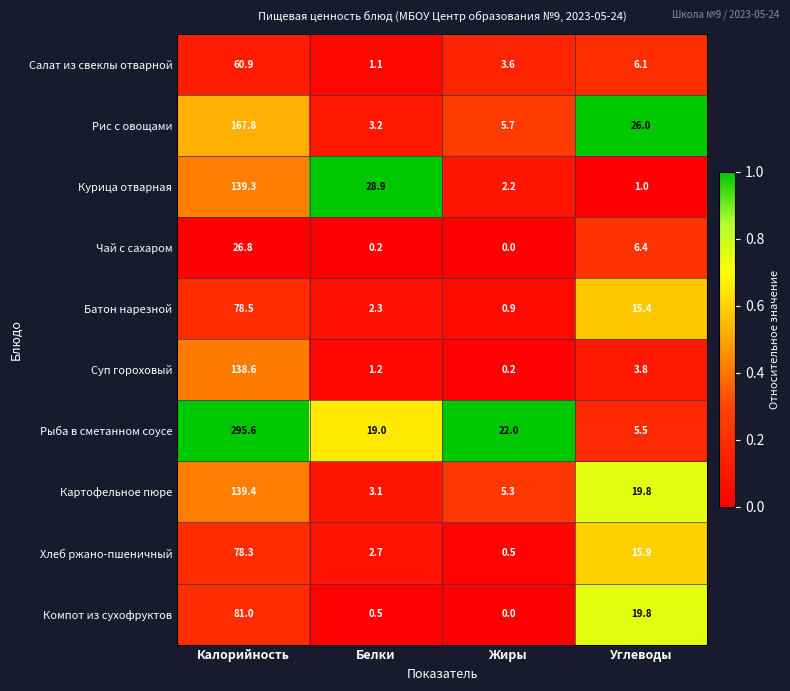

Which series changed the most between Белки and Жиры?

Курица отварная